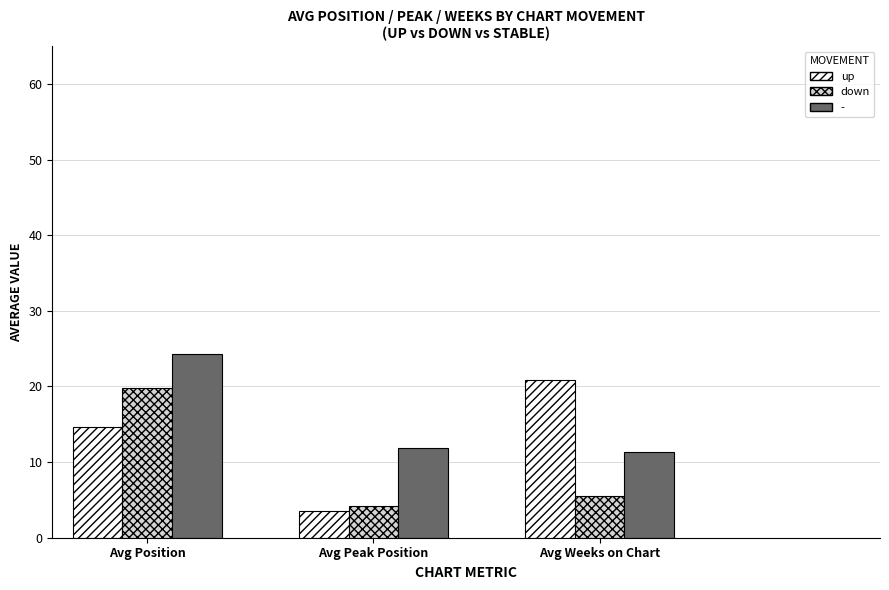

Where is down nearest to the value 12?

Avg Weeks on Chart